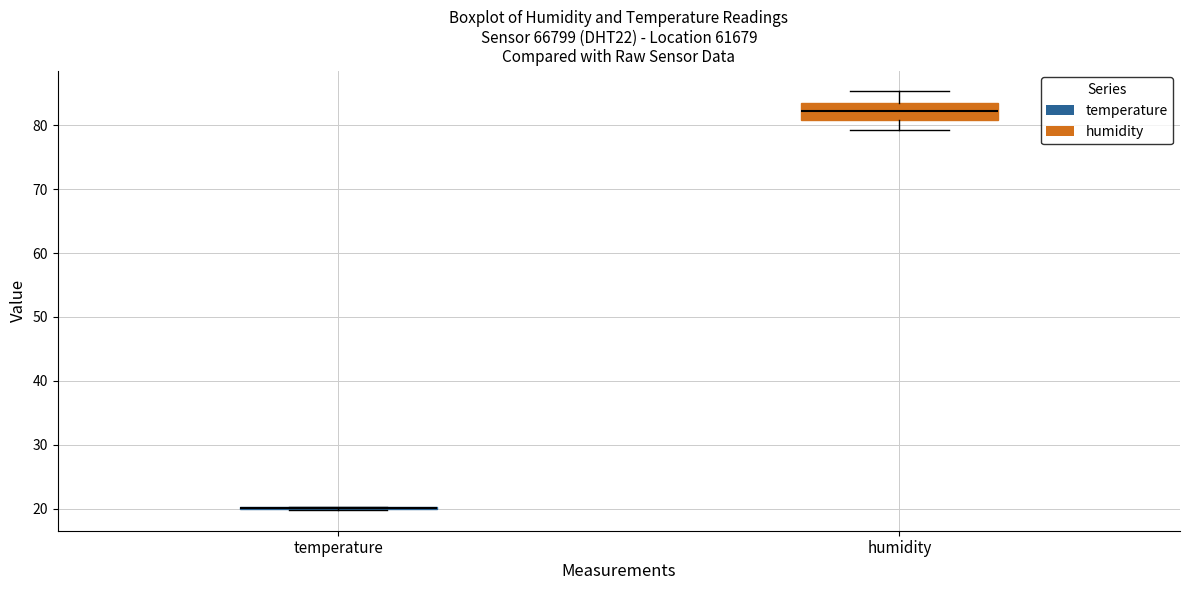

Reading left to right, read every box against the y-axis: the position of its median line, the range the box covers, and the ends of its whiskers. The values are not printed on the chart, so give them approximately, as read against the axis.

temperature: box collapsed to a line at 20, whiskers 20 to 20
humidity: median 82, box 81 to 83, whiskers 79 to 85